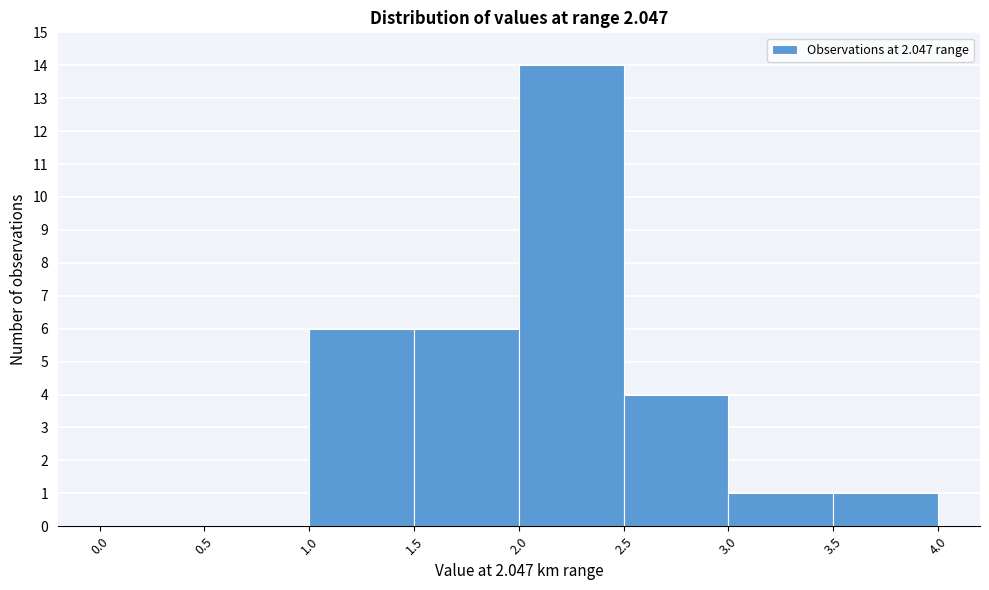

What is the height of the bar covering 2.5 to 3.0 on the x-axis? The values are not printed on the chart, so give them approximately, as read against the axis.

4